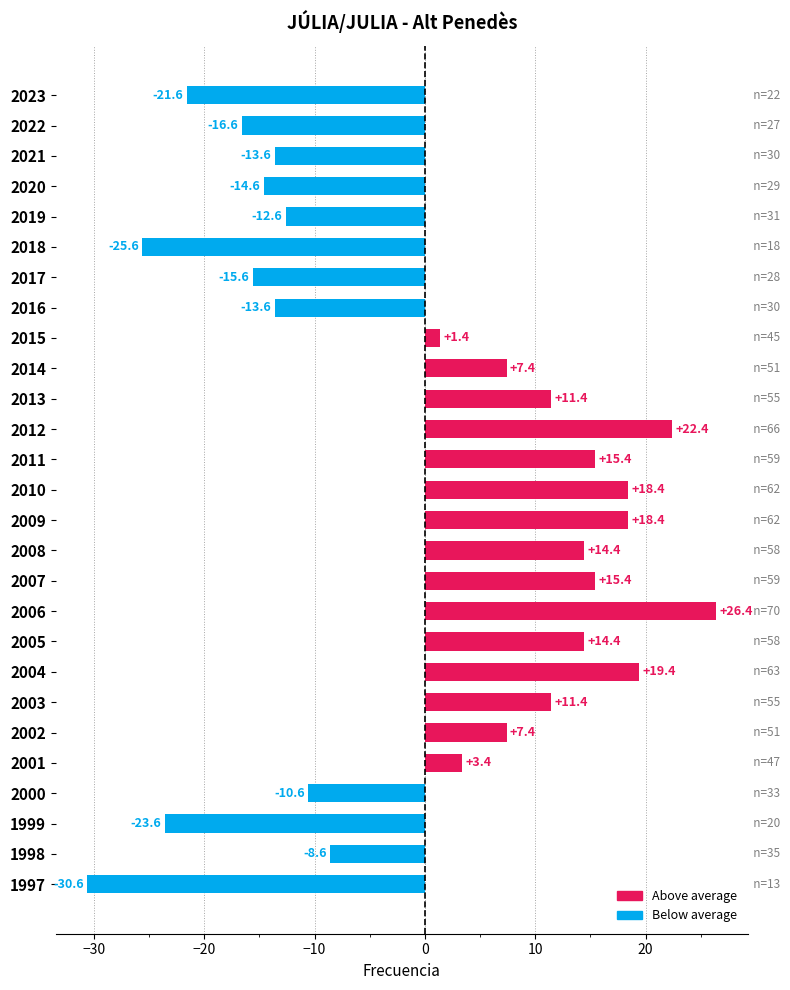

What is the value of the 15th bar from the top?

18.4